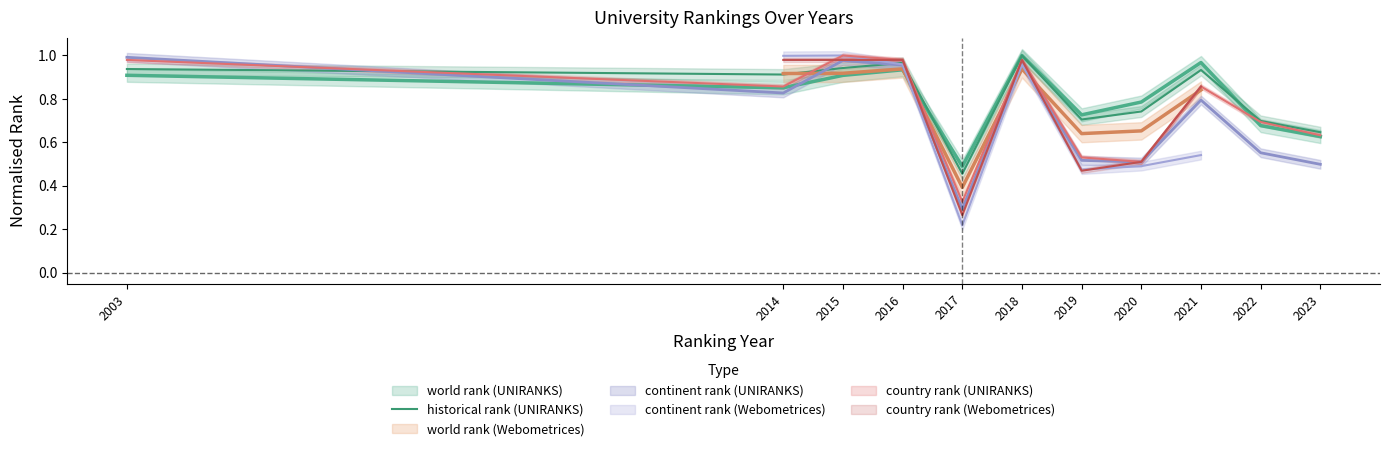

Reading left to right, transcribe all the data shown in this chart.

2003=0.9	2014=0.9	2015=0.9	2016=1.0	2017=0.5	2018=1.0	2019=0.7	2020=0.7	2021=0.9	2022=0.7	2023=0.6